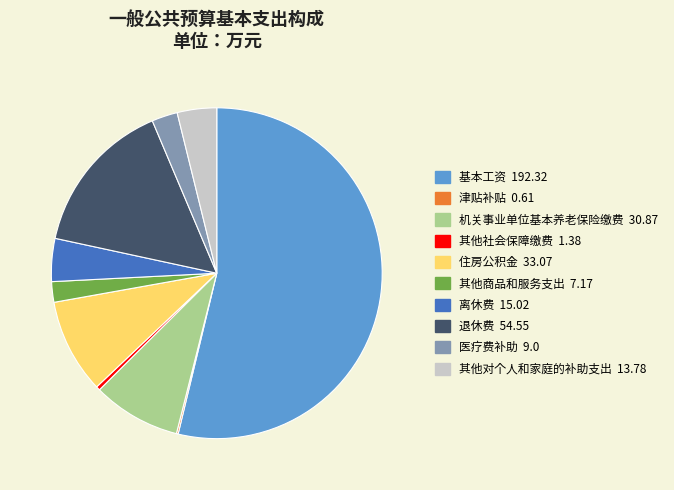

Does any single category account for the majority?

Yes